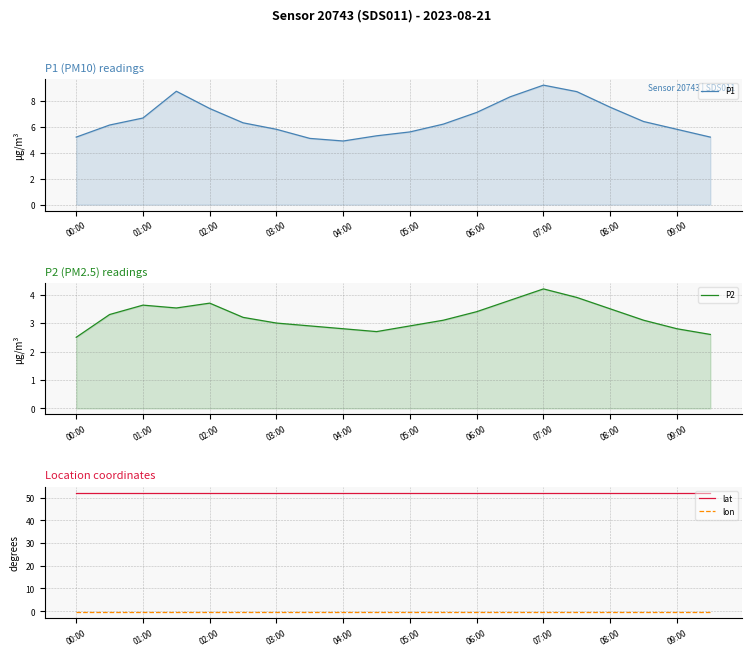

True or false: lat has a value of 52.2 at 07:00.

True